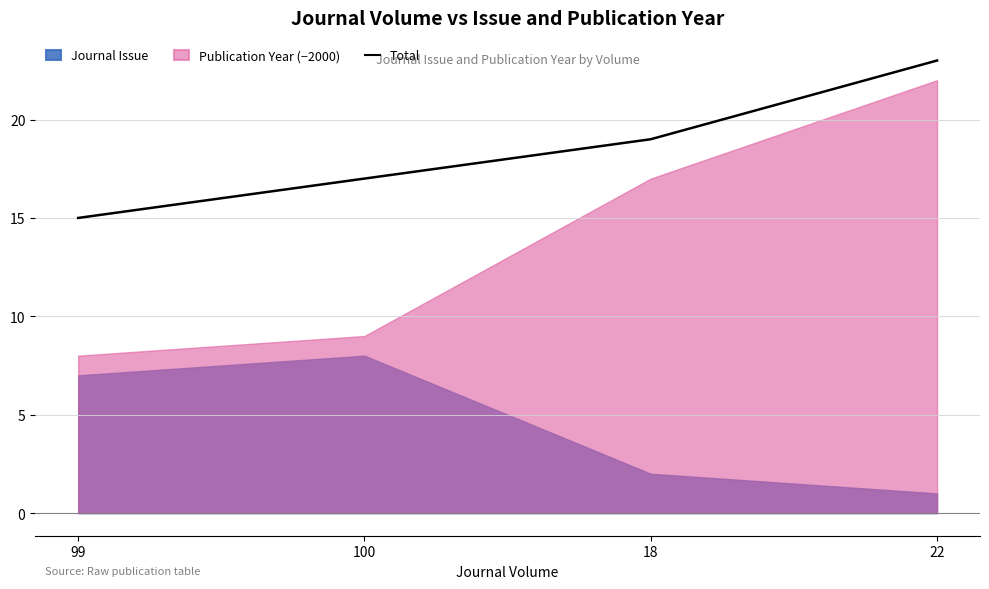

Count the number of values greater than 19.

1